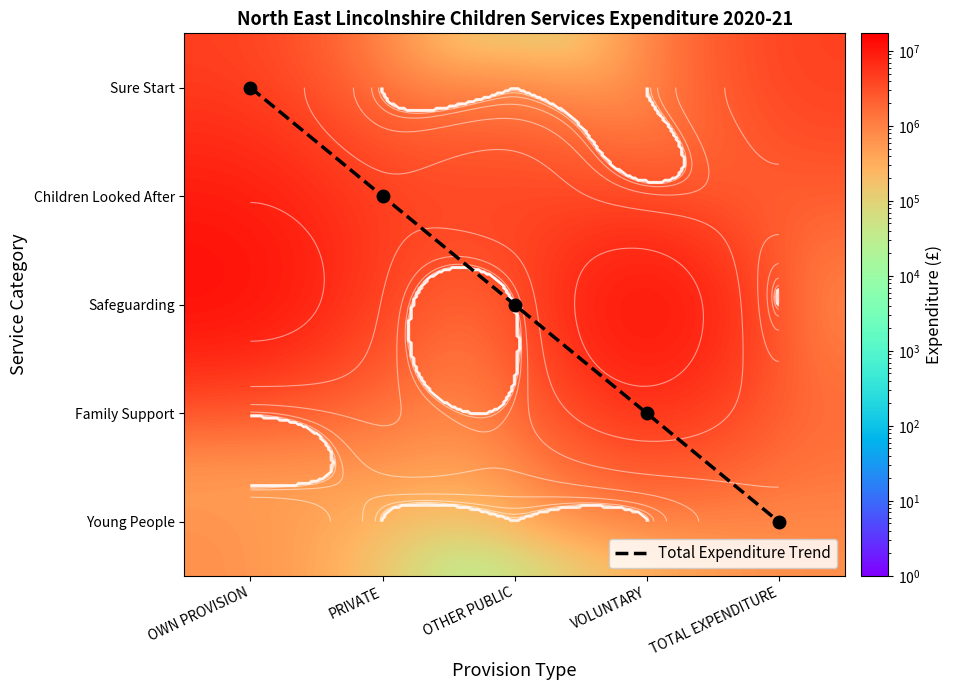

What is the approximate value of Total Expenditure Trend at TOTAL EXPENDITURE?

4